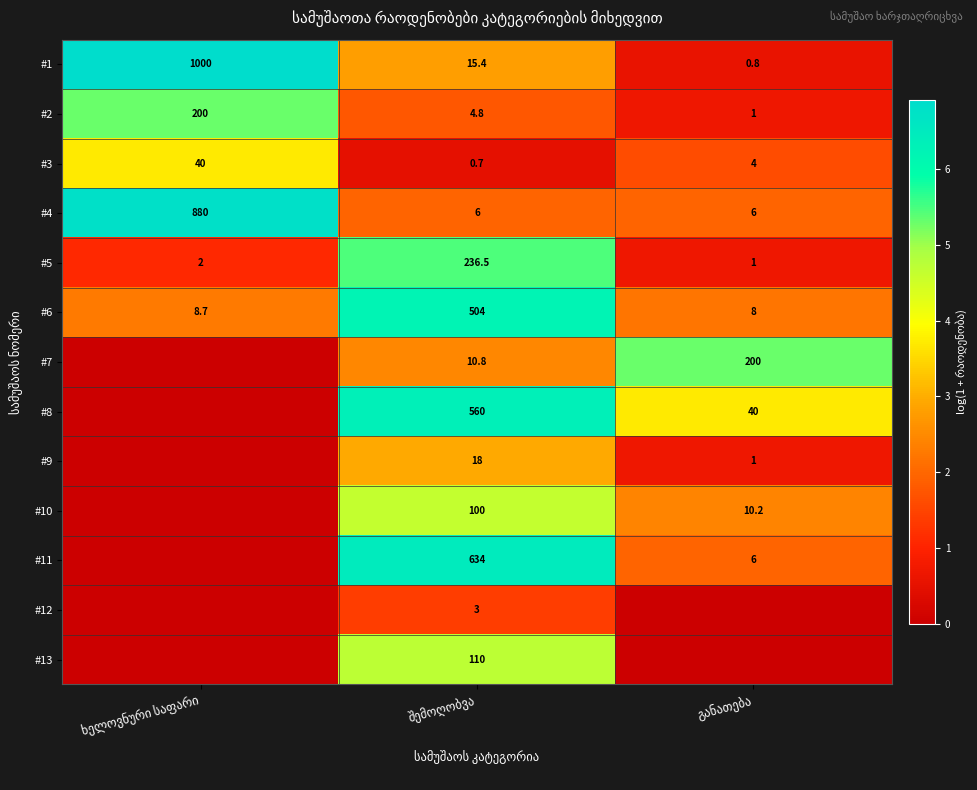

How many values in the #4 series exceed 6?

1